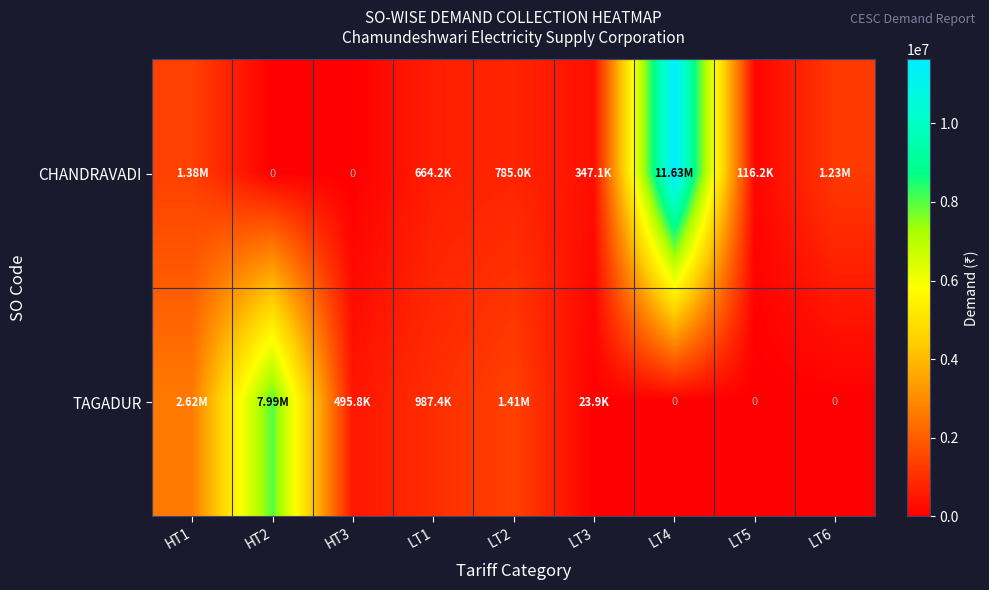

At which category is the sum across all series the highest?

LT4